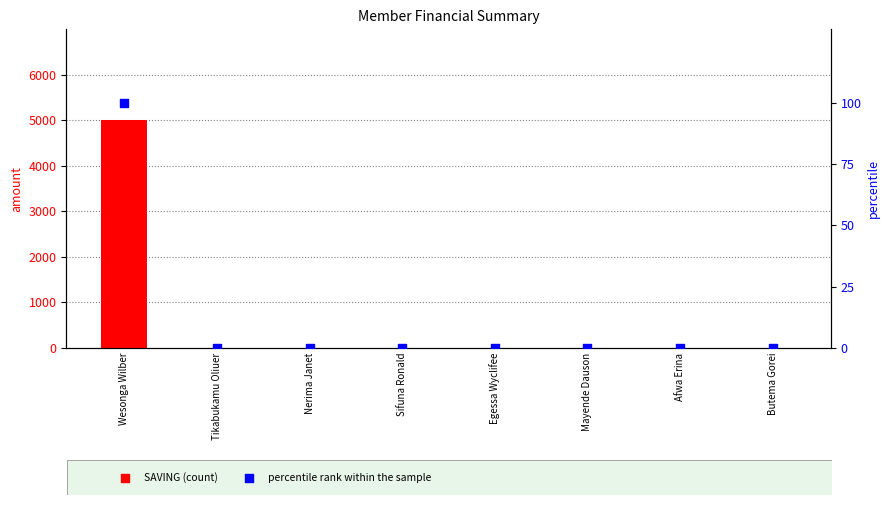

Which series has the widest spread of Y values?

SAVING